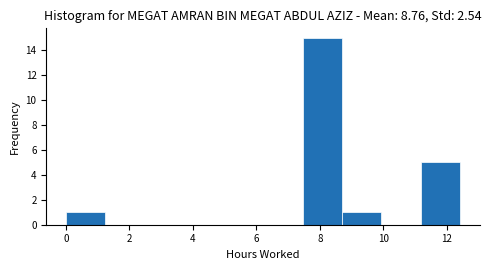

How tall is the bar that spans 11.2 to 12.4 on the x-axis? Neither the bar edges nor the heights are printed on the chart, so give them approximately, as read against the axes.

5